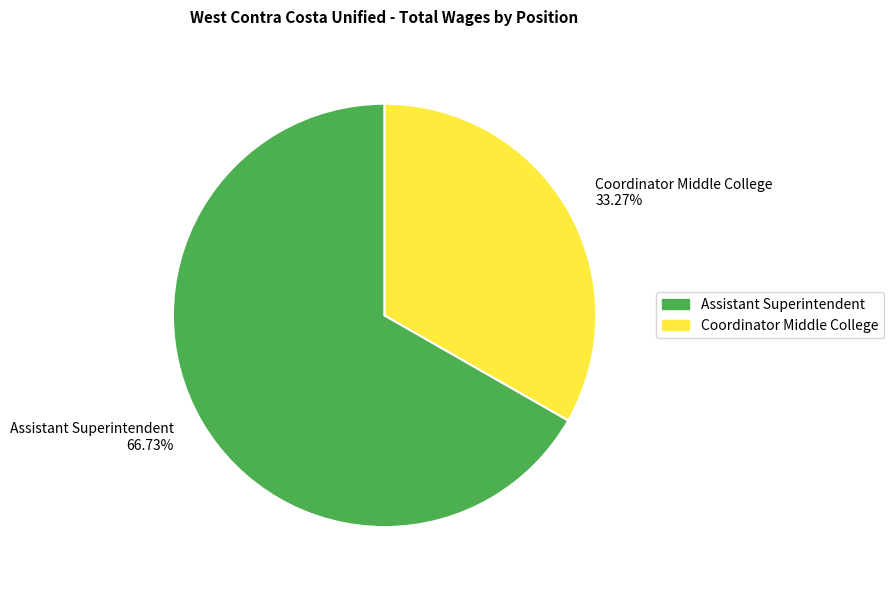

What is the largest slice in the pie chart?

Assistant Superintendent